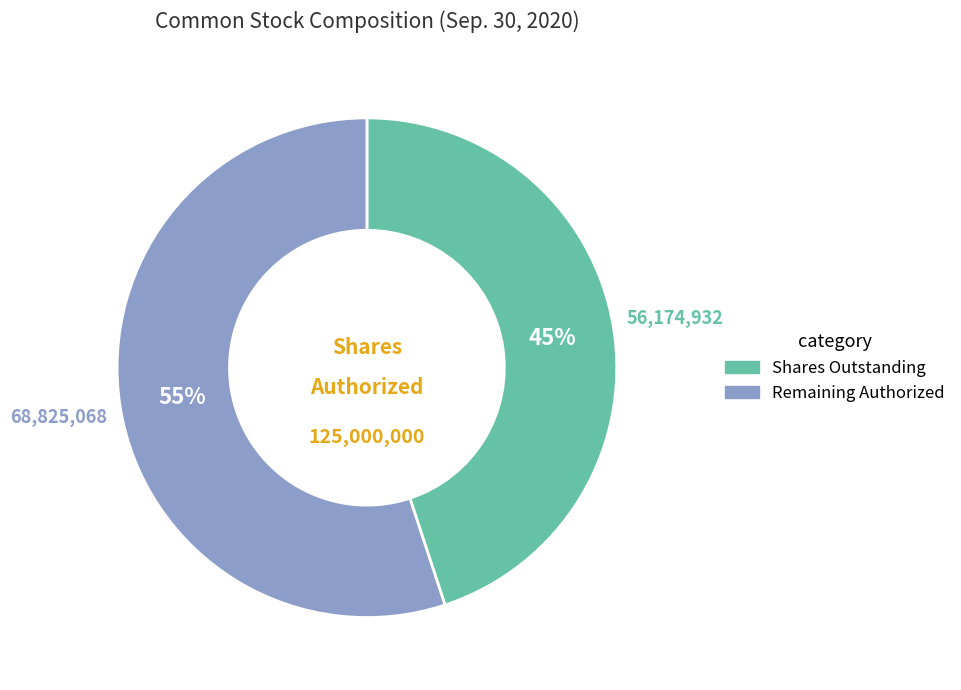

To the nearest percent, what is the difference between the largest and smallest slice percentages?

10%